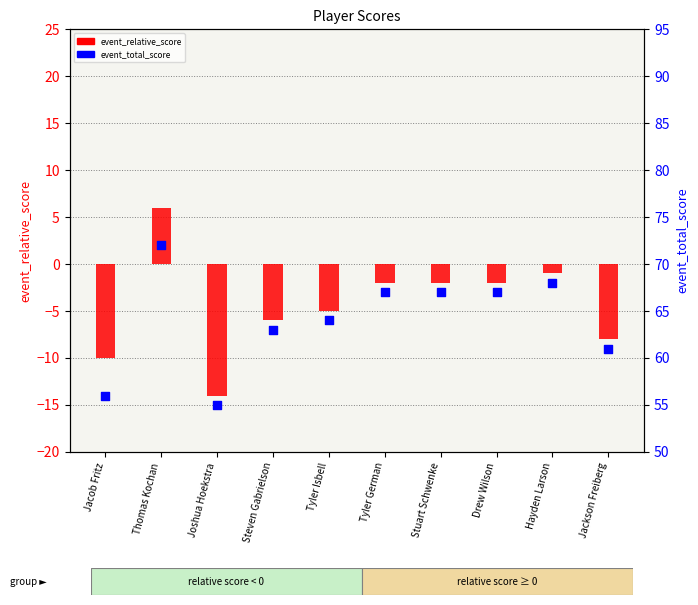

What are all the series names shown in the legend?

event_relative_score, event_total_score